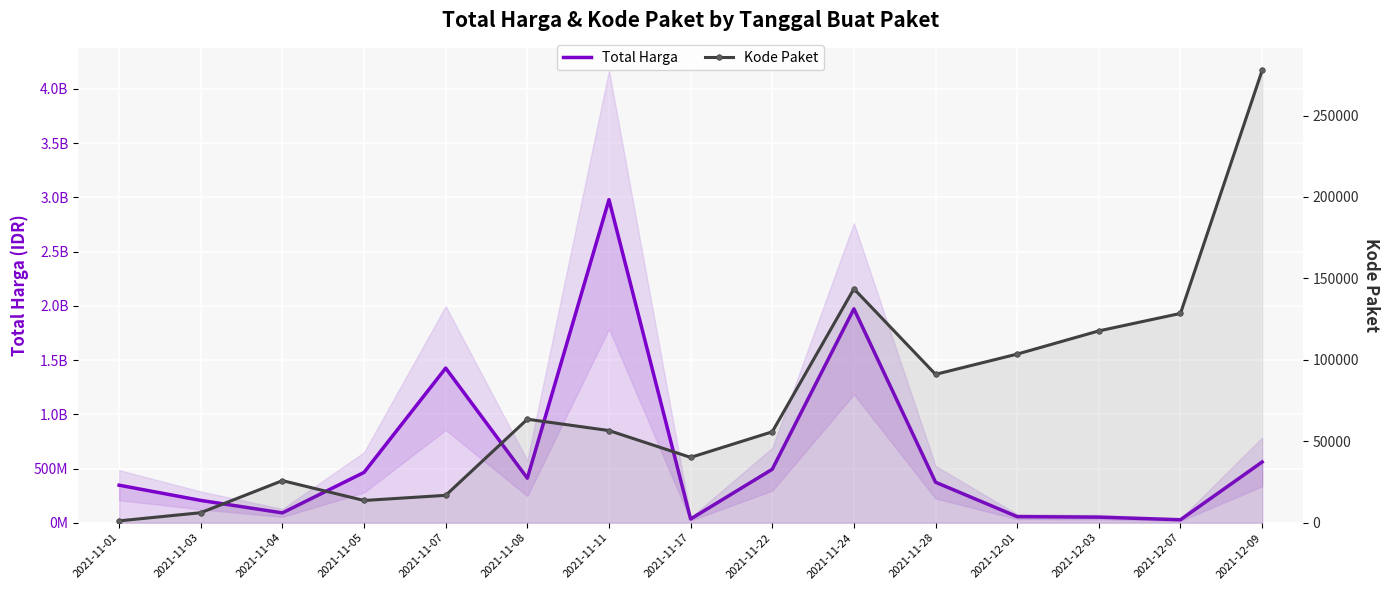

How many categories are shown in the chart?

15